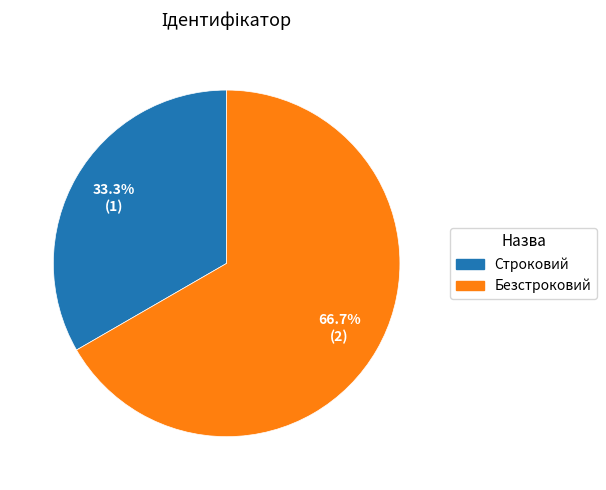

Between Безстроковий and Строковий, which is larger?

Безстроковий